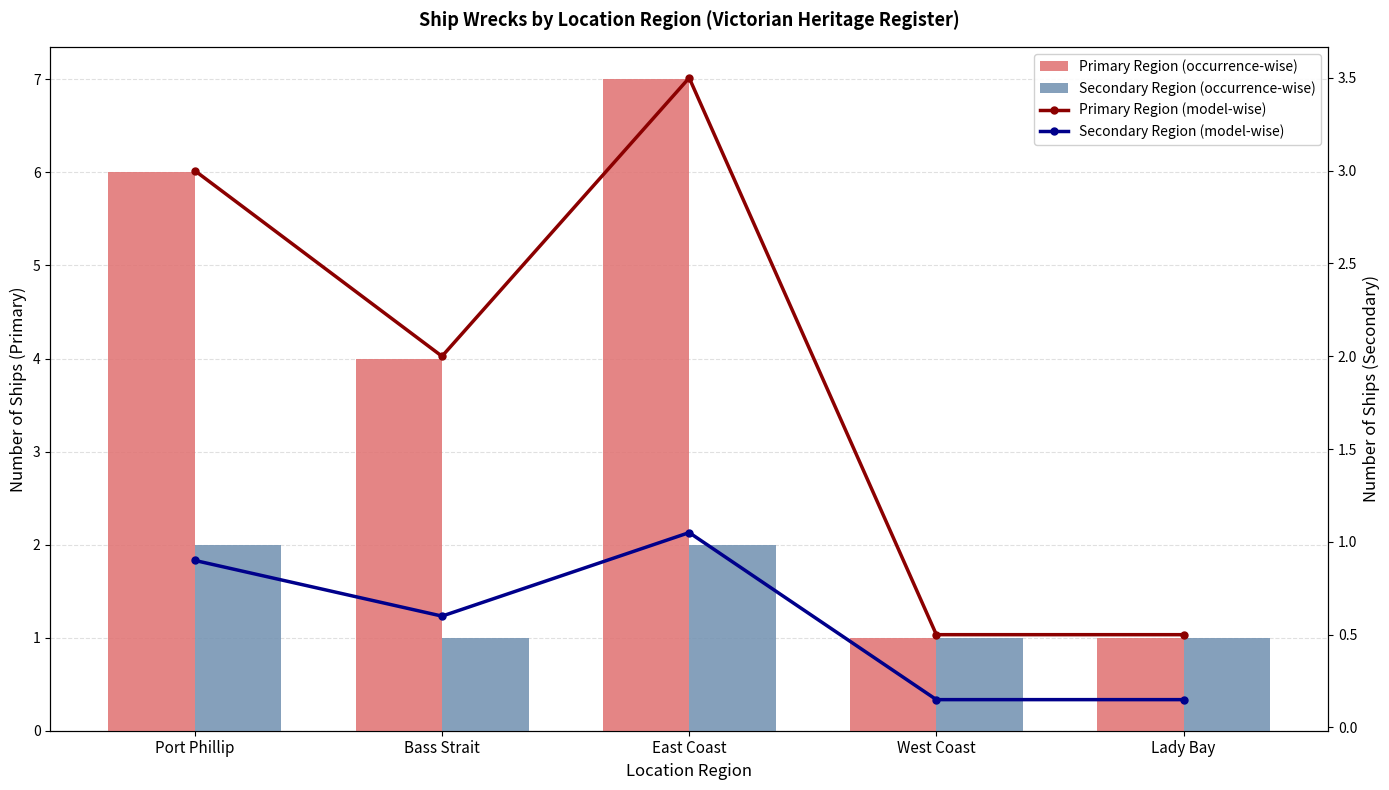

What is the difference between the Primary Region (model-wise) values at East Coast and Lady Bay?

3.0